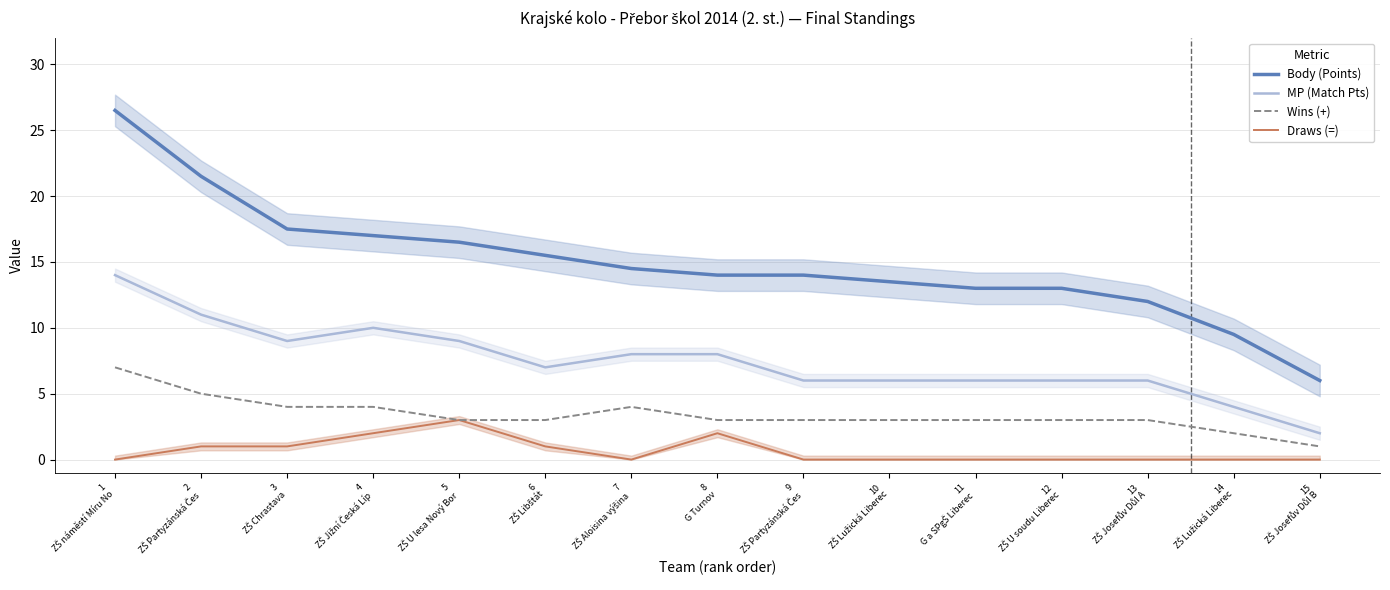

What is the label of the 5th point from the right?

11
G a SPgŠ Liberec